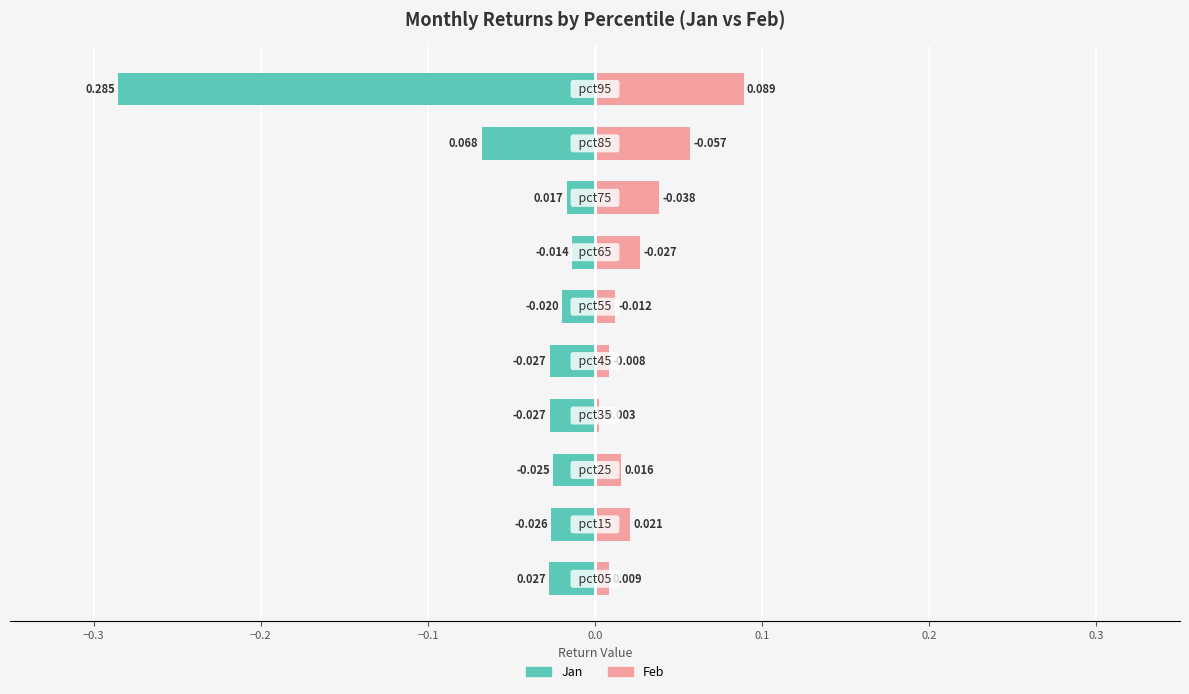

The Feb (right) series shows 0.1 at 9. True or false?

False